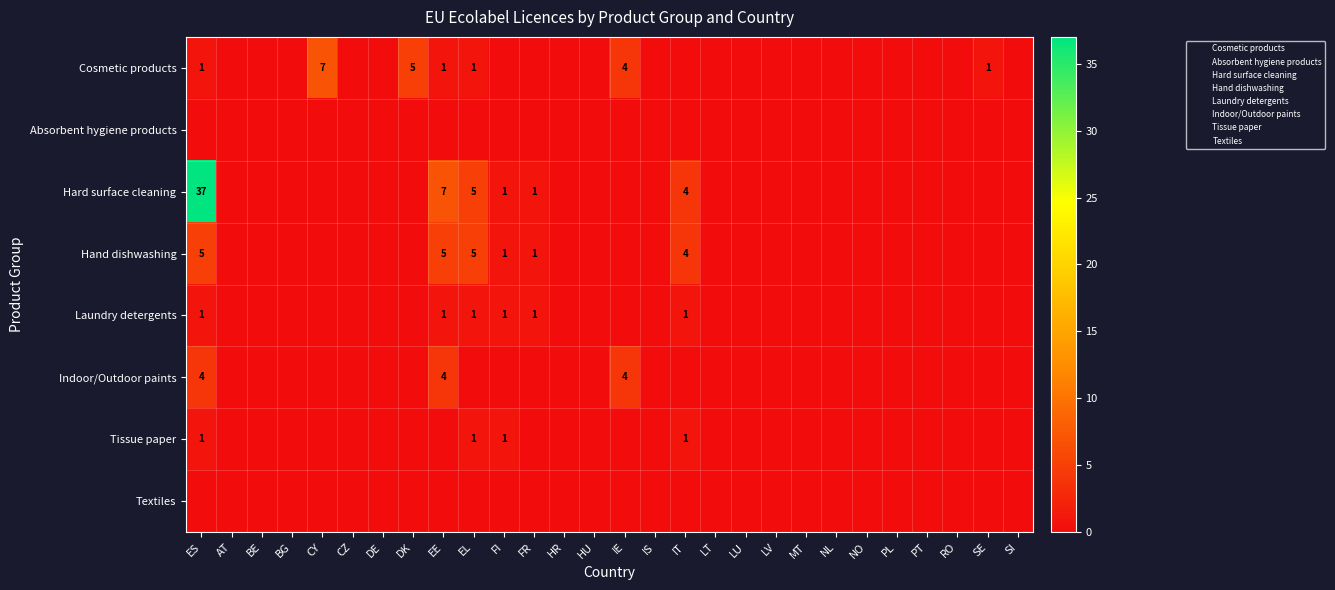

What is the sum of all Tissue paper values?

4